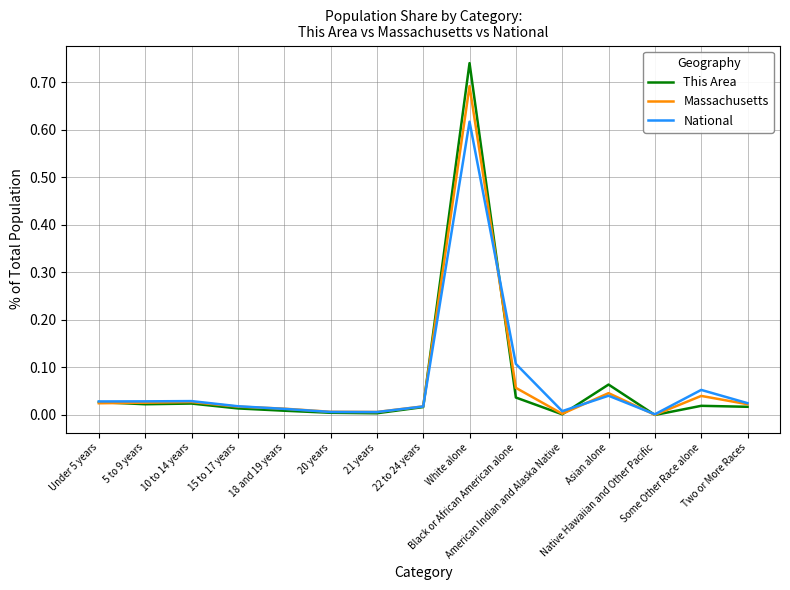

At White alone, list the series in order from largest to smallest.

This Area, Massachusetts, National